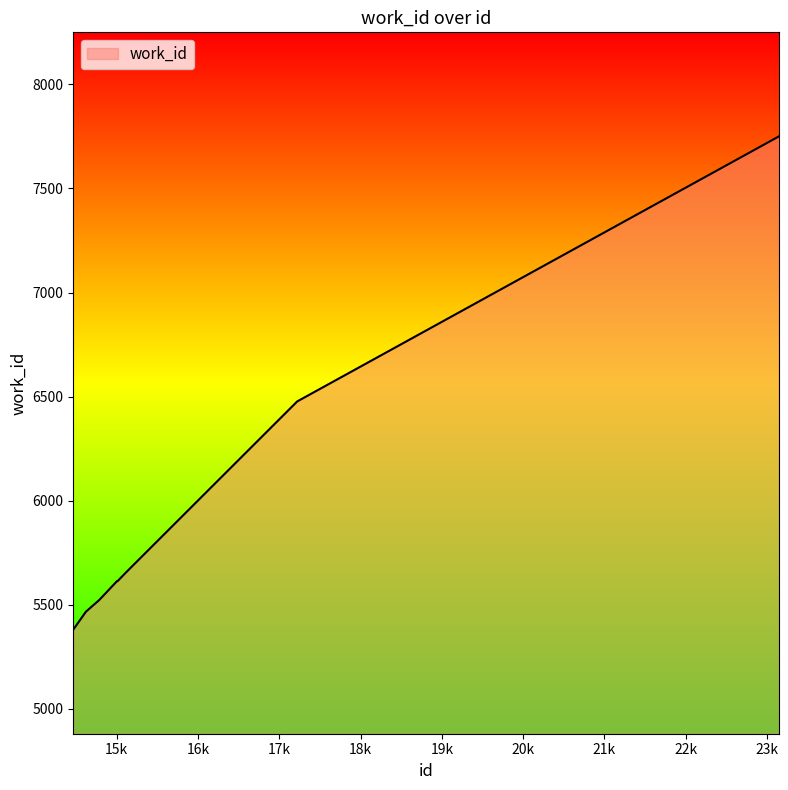

What is the sum of all values?

47485